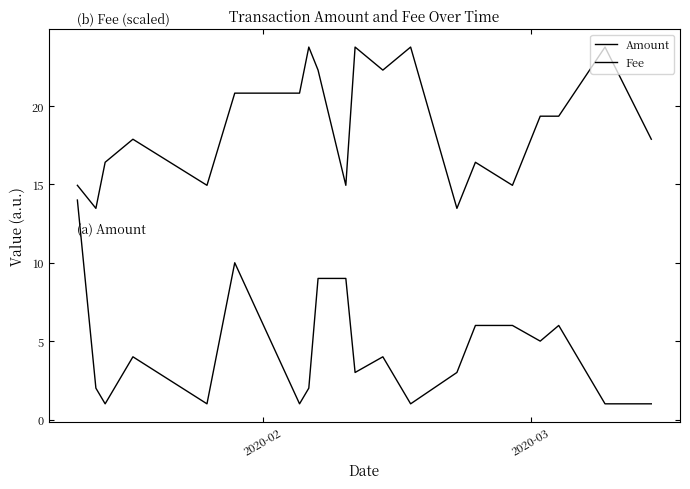

Reading left to right, transcribe all the data shown in this chart.

Amount: 14.0	2.0	1.0	4.0	1.0	10.0	1.0	2.0	9.0	9.0	3.0	4.0	1.0	3.0	6.0	6.0	5.0	6.0	1.0	1.0
Fee: 14.9	13.5	16.4	17.9	14.9	20.8	20.8	23.8	22.3	14.9	23.8	22.3	23.8	13.5	16.4	14.9	19.4	19.4	23.8	17.9